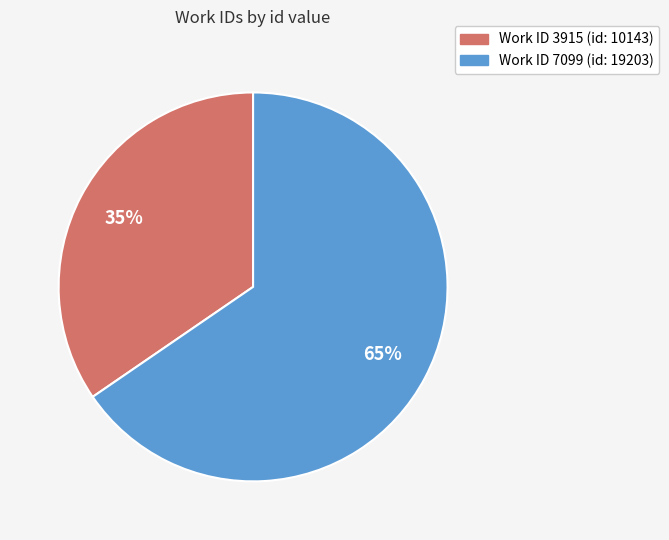

Does any single category account for the majority?

Yes